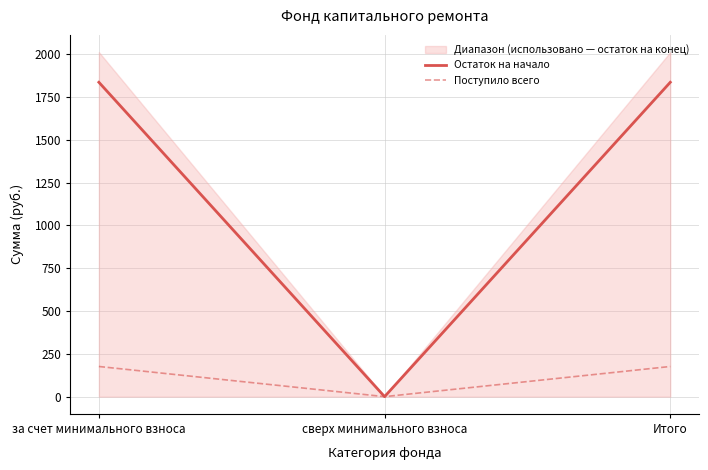

Reading left to right, transcribe all the data shown in this chart.

Остаток на начало: 1836.2	0.0	1836.2
Поступило всего: 176.1	0.0	176.1